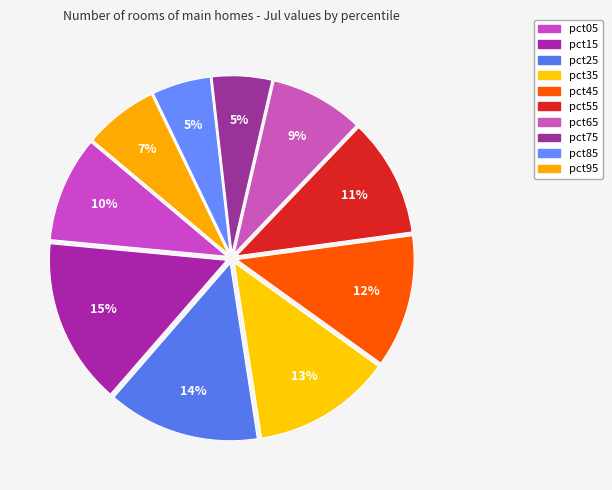

How many segments does this pie chart have?

10